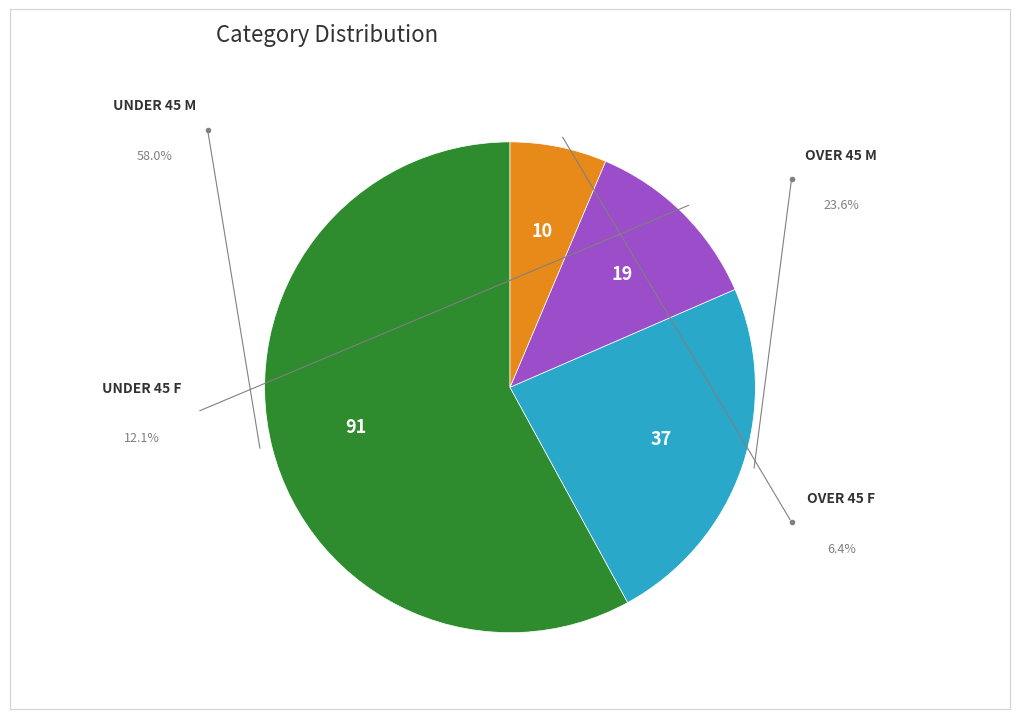

Is there any slice that represents more than half of the pie?

Yes